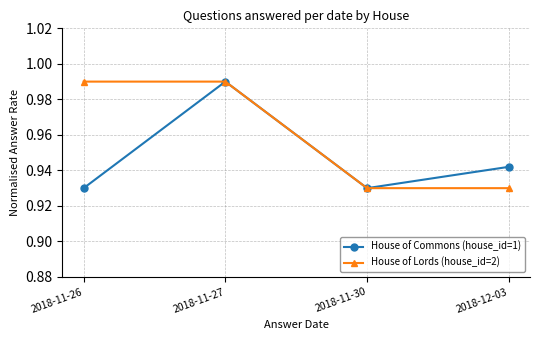

How many series are shown in this chart?

2